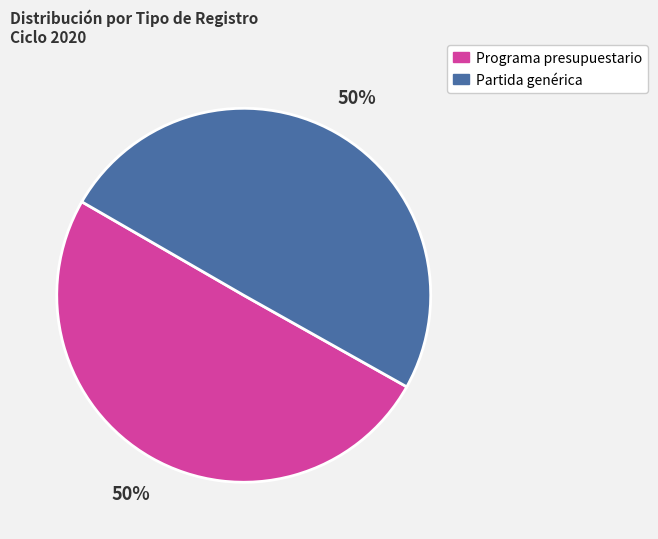

How many segments does this pie chart have?

2